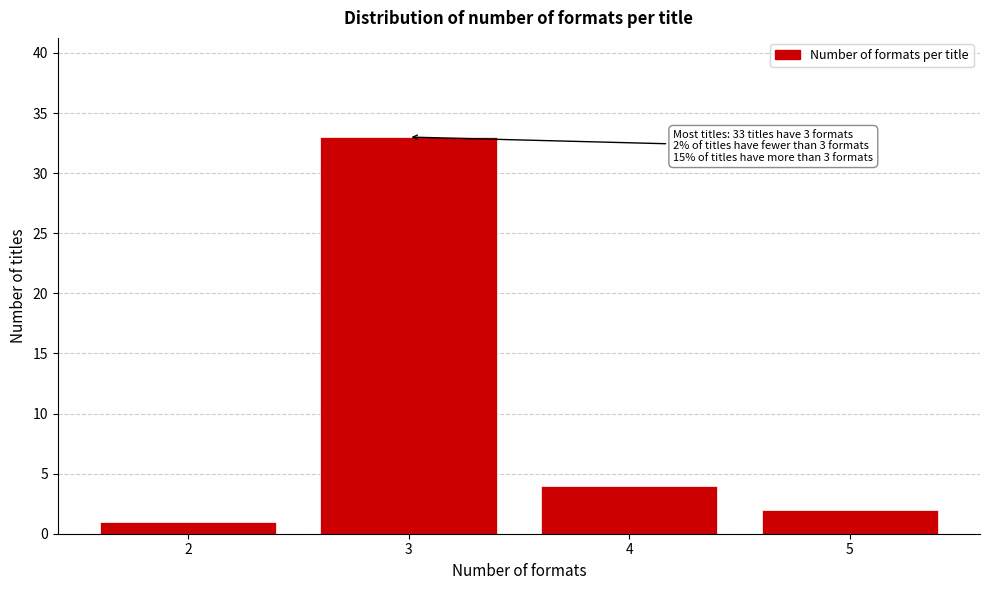

Which range on the x-axis has the tallest bar?

2.5 to 3.5